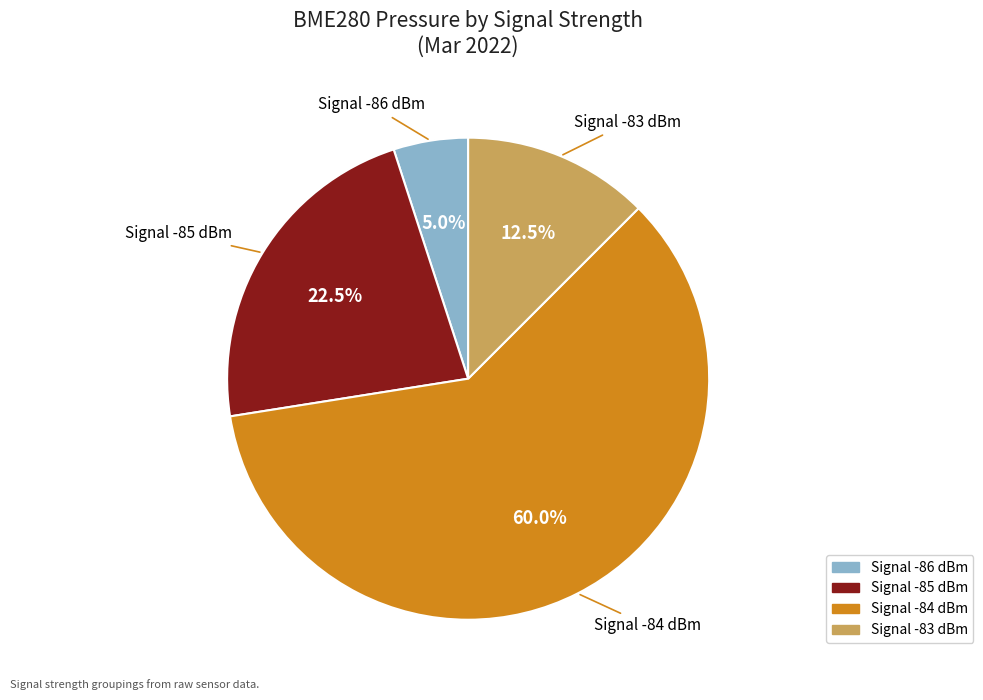

What portion of the pie excludes Signal -84 dBm?

40.0%